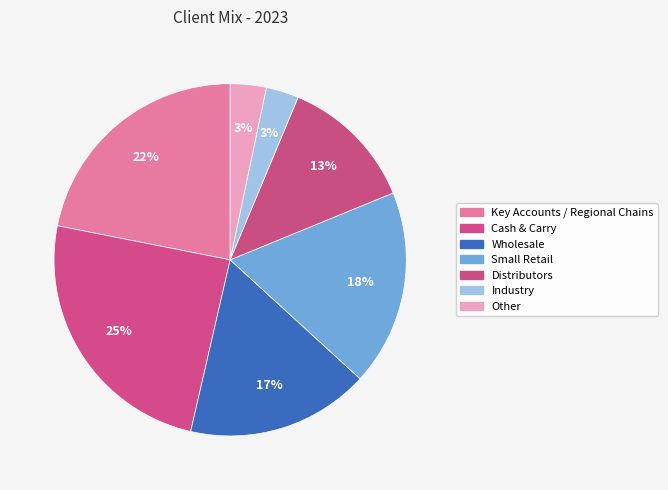

How many segments does this pie chart have?

7